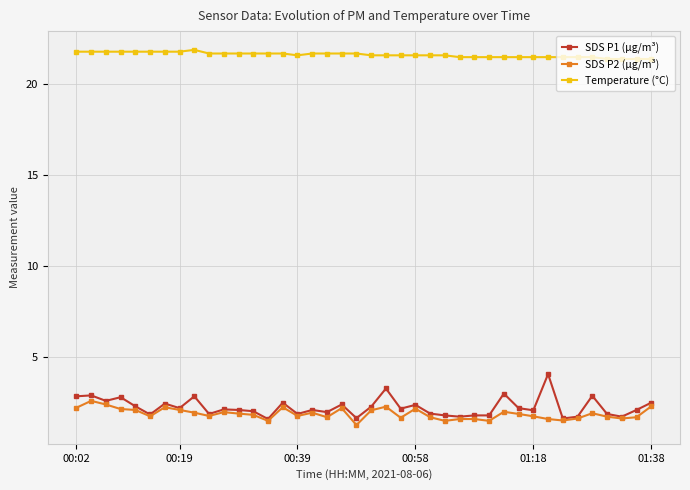

What is the maximum value for SDS P1 (µg/m³)?

4.1